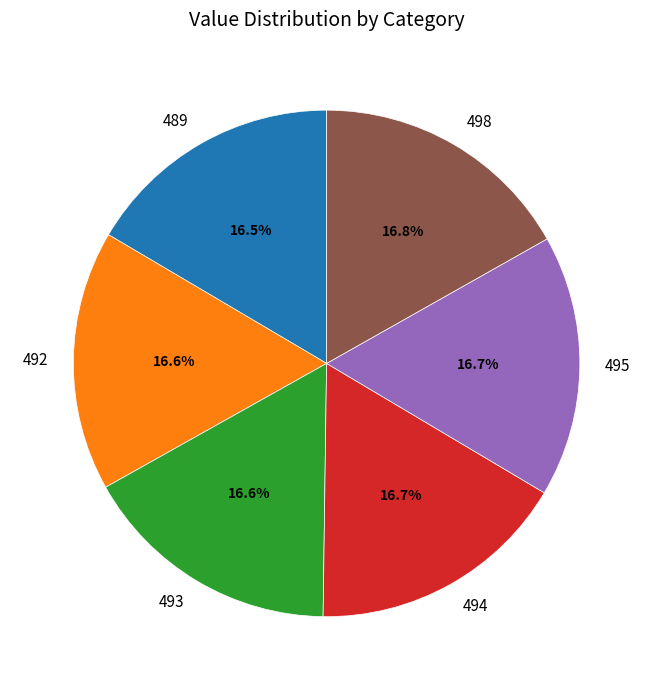

Does any single category account for the majority?

No